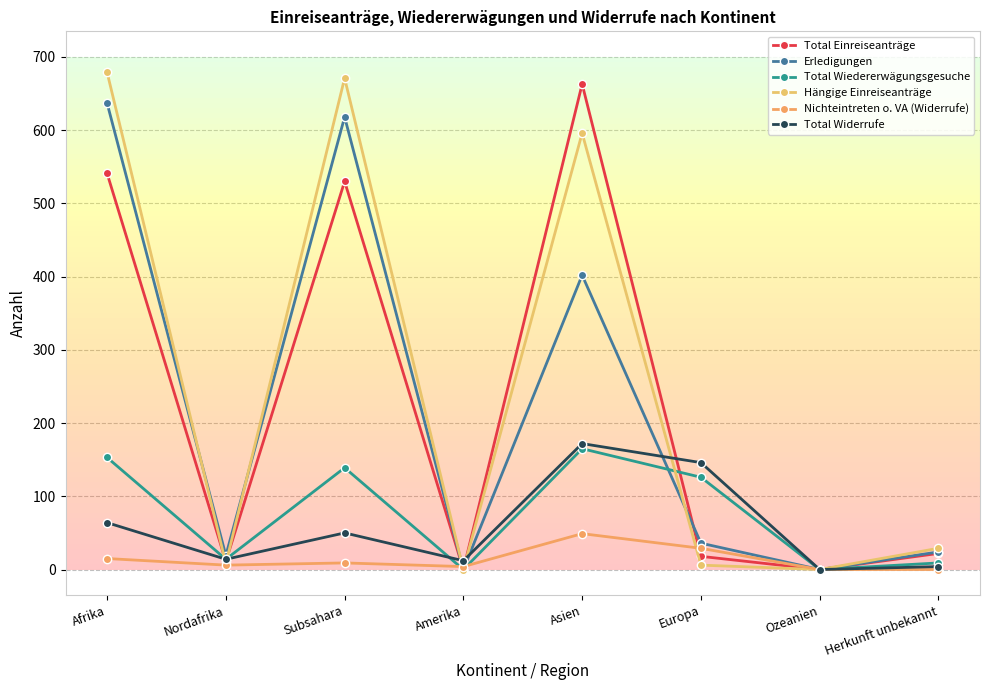

At how many categories does at least one series exceed 168?

3